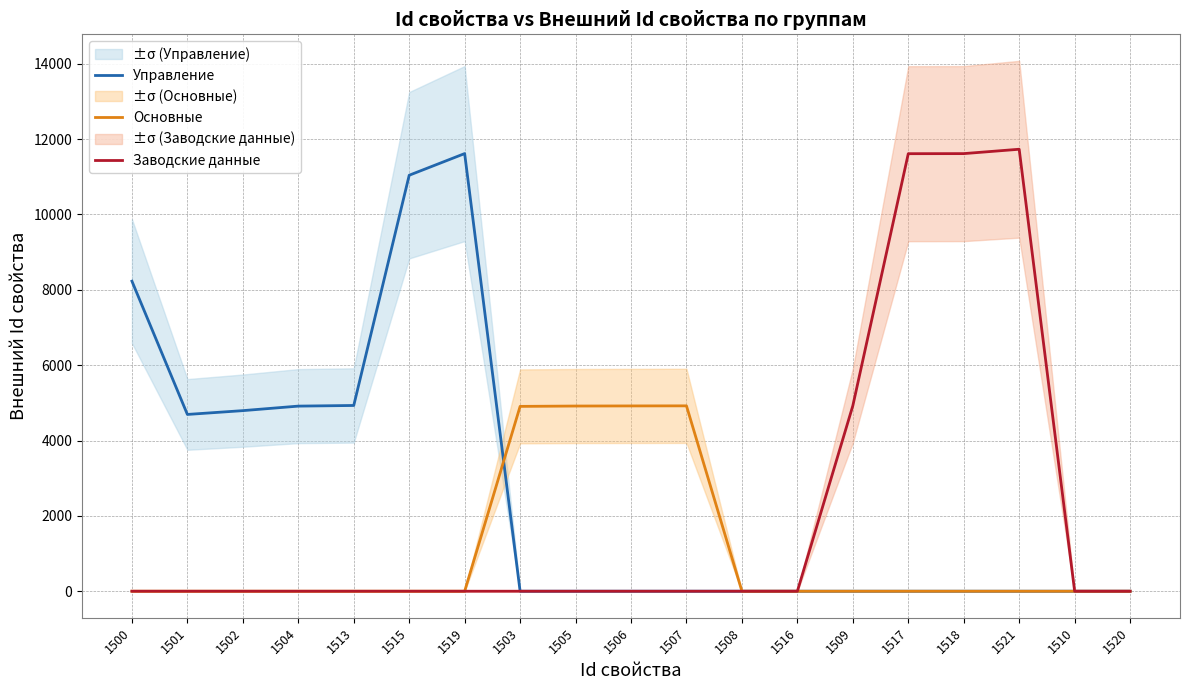

True or false: Управление and Основные cross at least once.

True